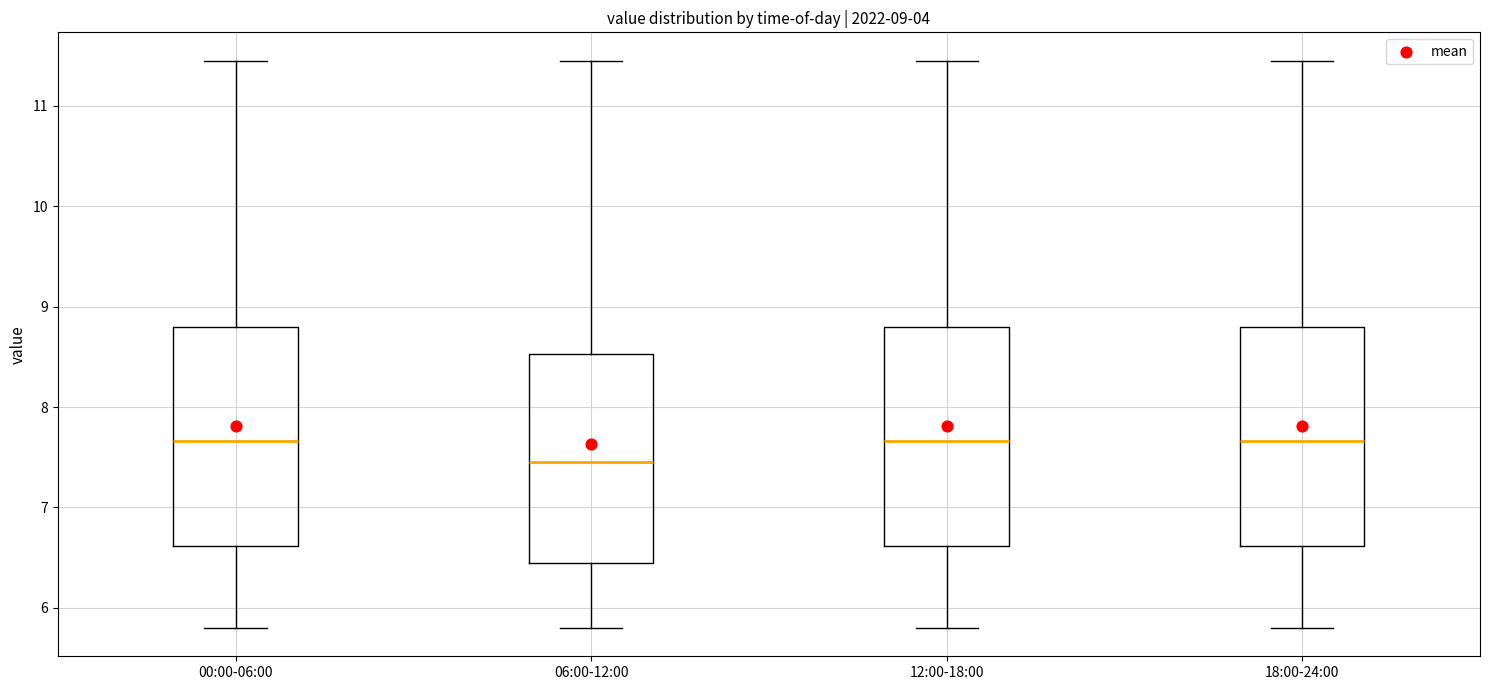

Which box has the lowest median line?

06:00-12:00